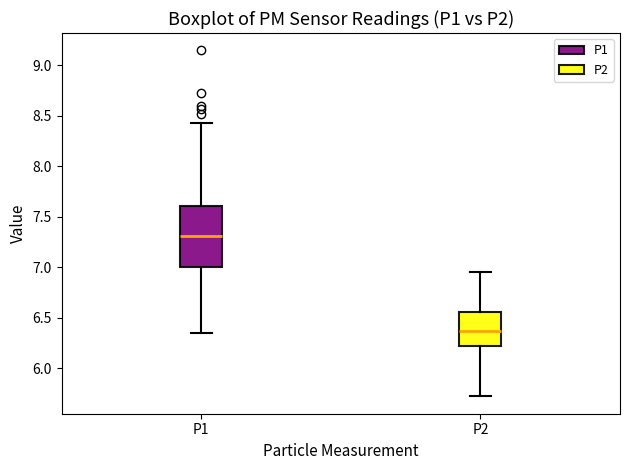

Where is the upper edge of the box for P2 on the y-axis? The values are not printed on the chart, so give them approximately, as read against the axis.

6.55